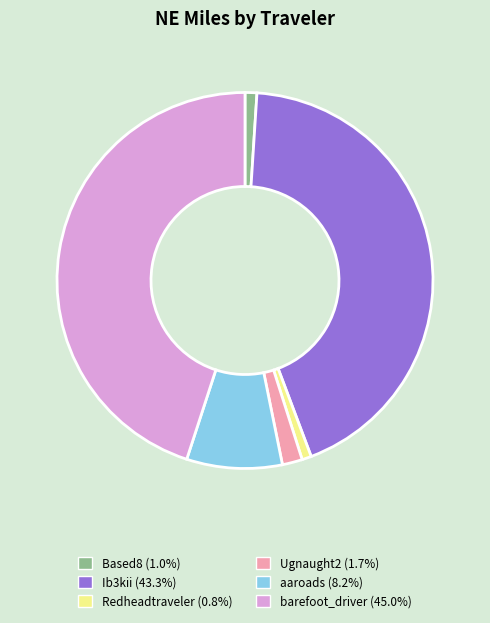

Is there a majority slice in this chart?

No